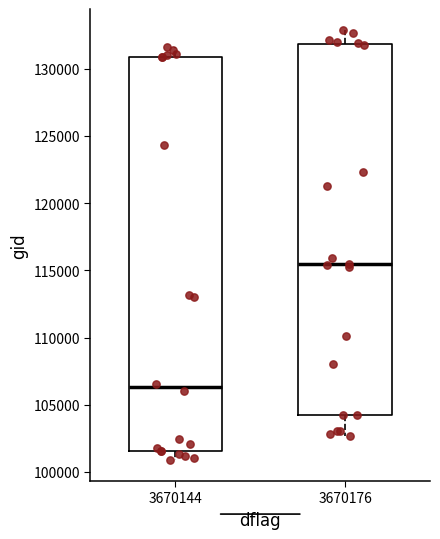

Which box's median line is the lowest?

3670144